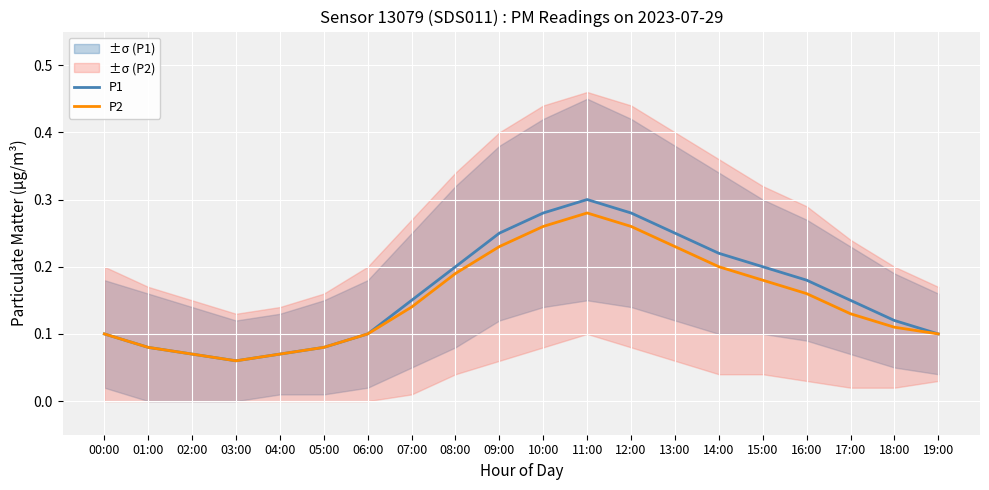

List the labels in order of P2 value, smallest first.

03:00, 02:00, 04:00, 01:00, 05:00, 00:00, 06:00, 19:00, 18:00, 17:00, 07:00, 16:00, 15:00, 08:00, 14:00, 09:00, 13:00, 10:00, 12:00, 11:00